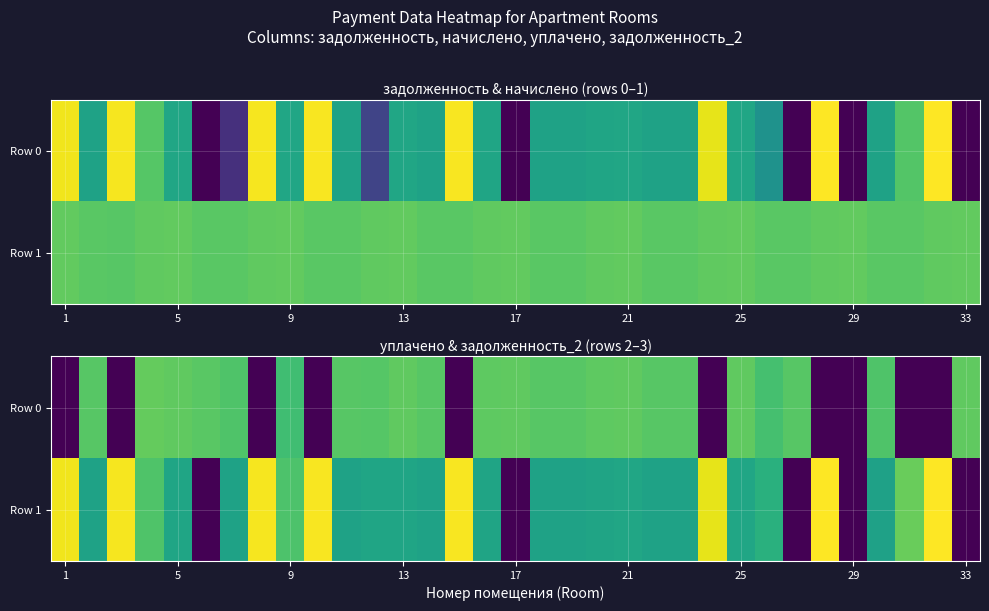

What is the difference between the highest and lowest values at 22?

1.8